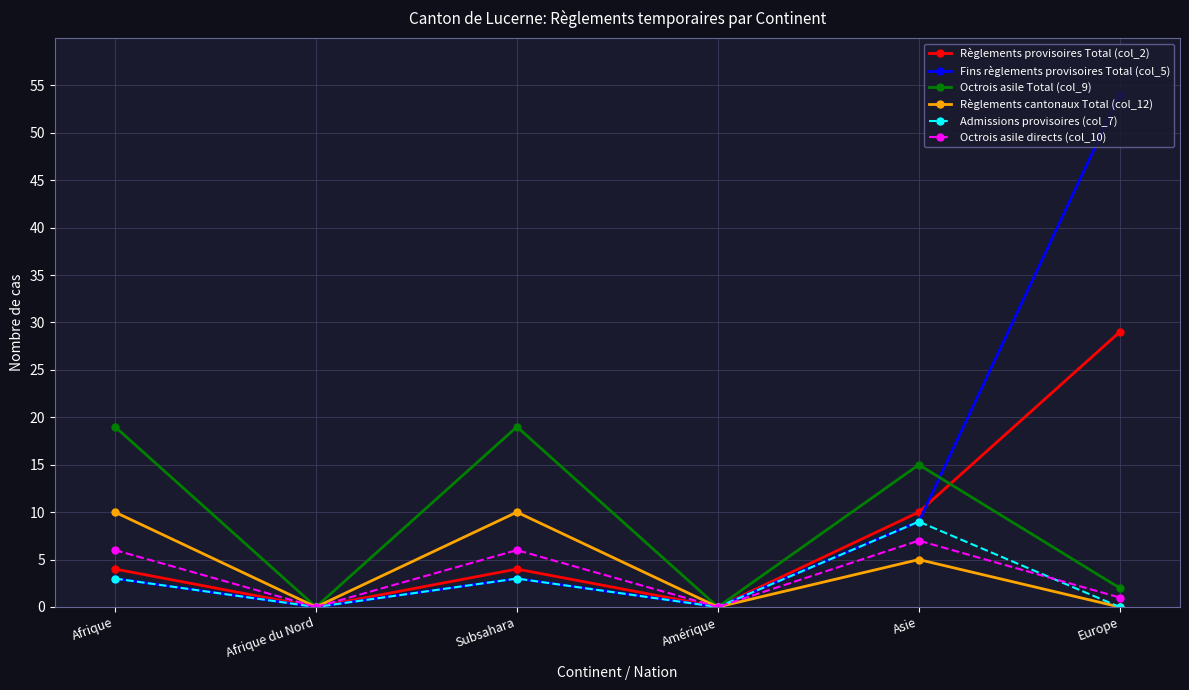

Does the chart have visible grid lines?

Yes